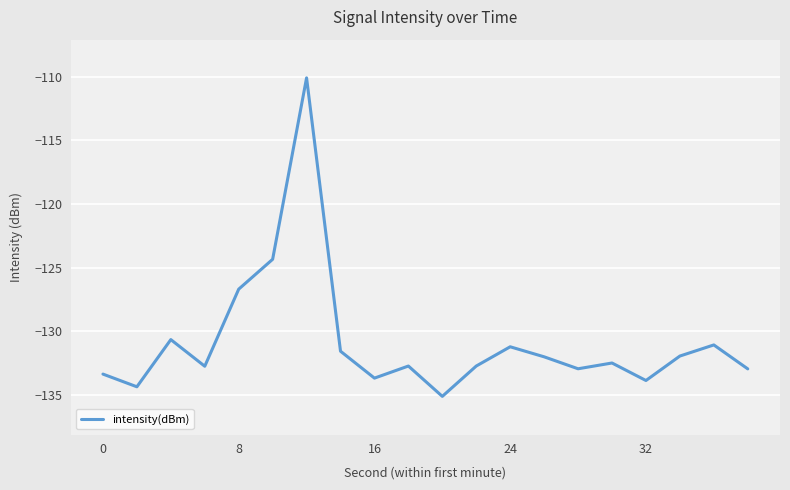

What is the maximum value shown in the chart?

-110.1